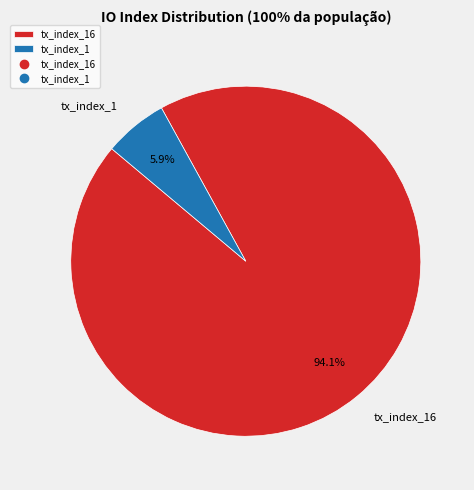

To the nearest percent, what is the average slice percentage?

50%